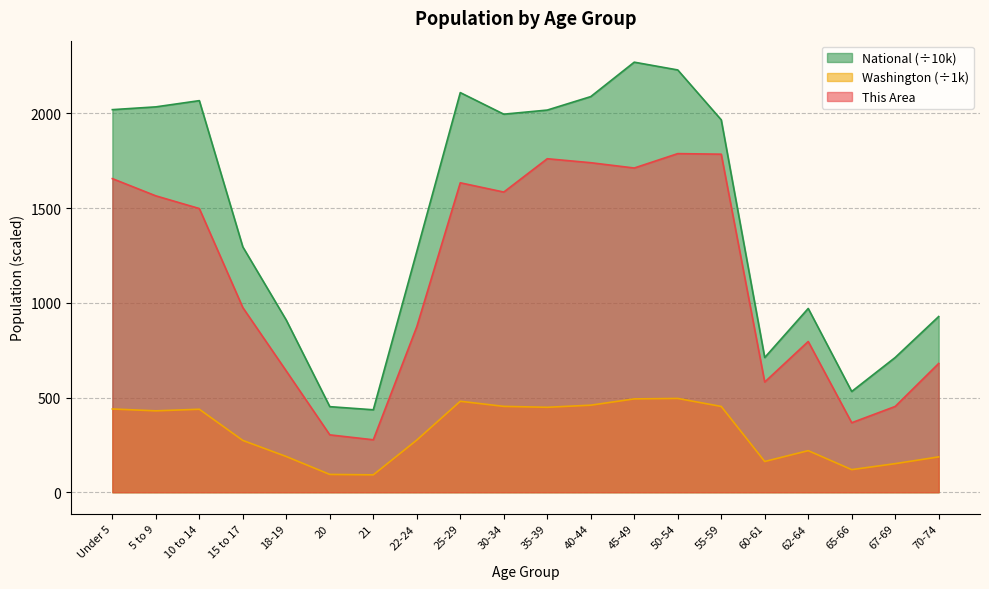

Reading left to right, what are all the values shown in this chart?

This Area: 1656.0	1565.0	1498.0	975.0	640.0	303.0	277.0	874.0	1634.0	1585.0	1761.0	1740.0	1712.0	1788.0	1785.0	582.0	796.0	367.0	453.0	680.0
Washington: 439.7	429.9	438.2	273.6	188.5	94.1	91.9	275.5	480.4	453.4	448.6	459.7	492.9	495.3	453.1	162.5	219.6	119.4	151.1	186.7
National: 2020.1	2034.9	2067.7	1295.4	908.6	451.9	435.4	1271.3	2110.2	1996.2	2018.0	2089.1	2270.9	2229.8	1966.5	711.4	970.4	532.0	711.5	927.8